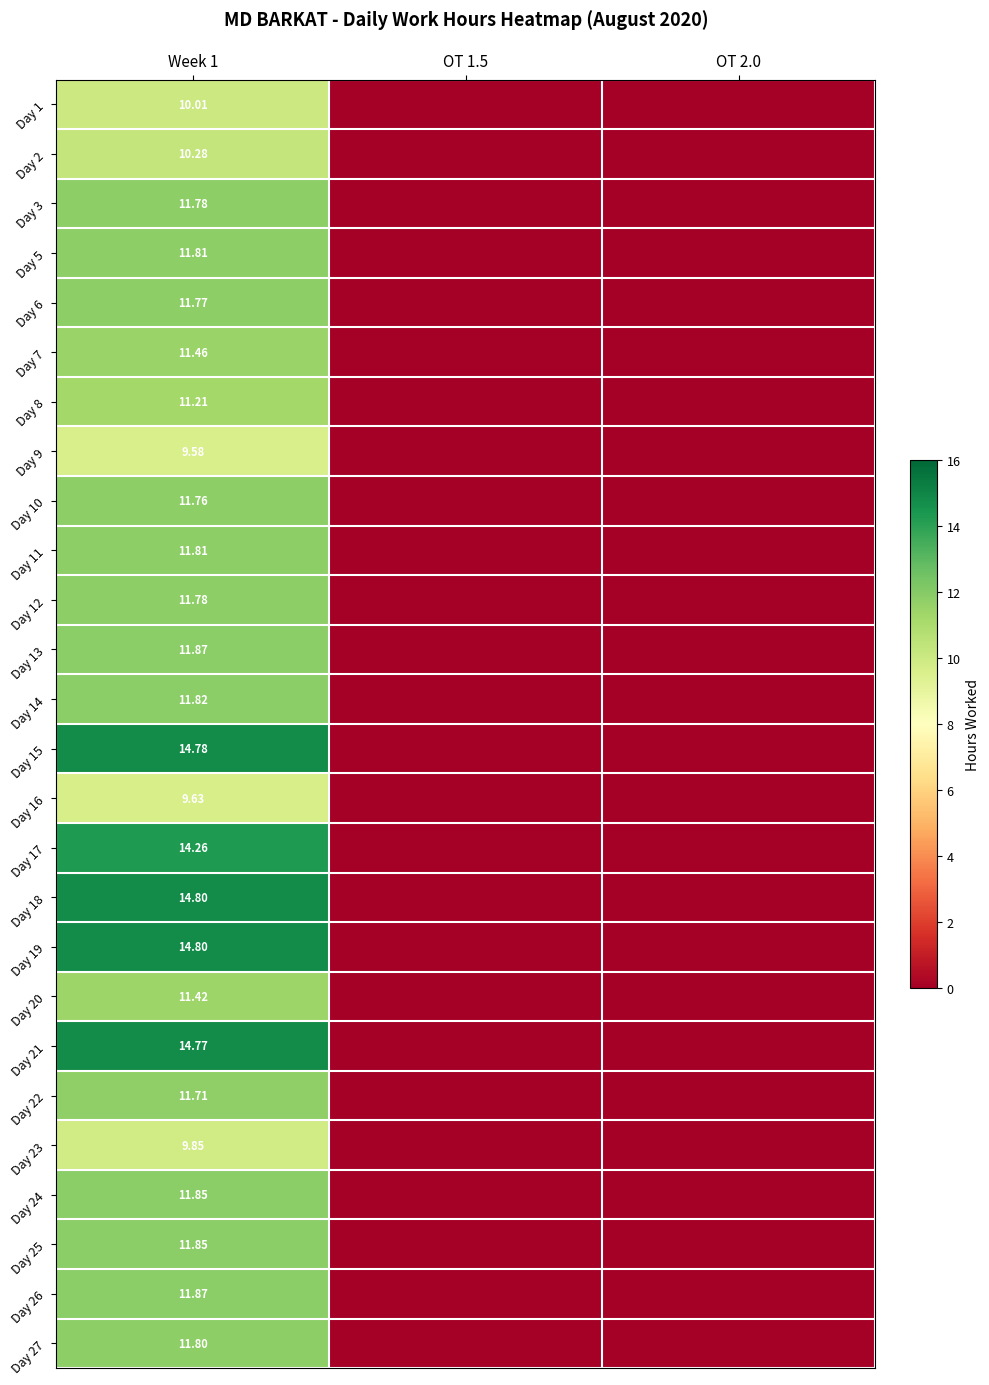

Where is Day 1 nearest to the value 5?

OT 1.5